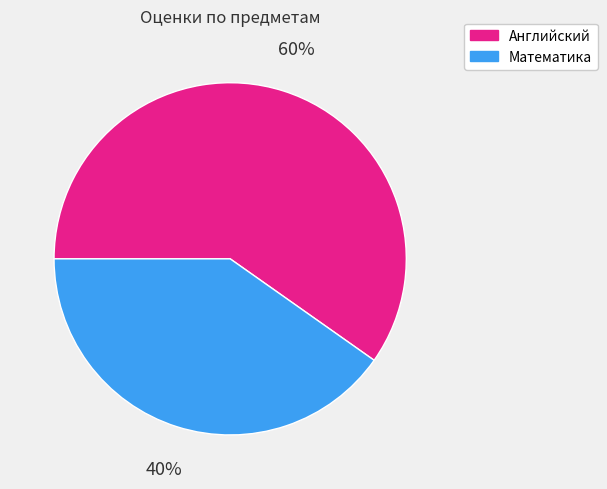

Does any single category account for the majority?

Yes